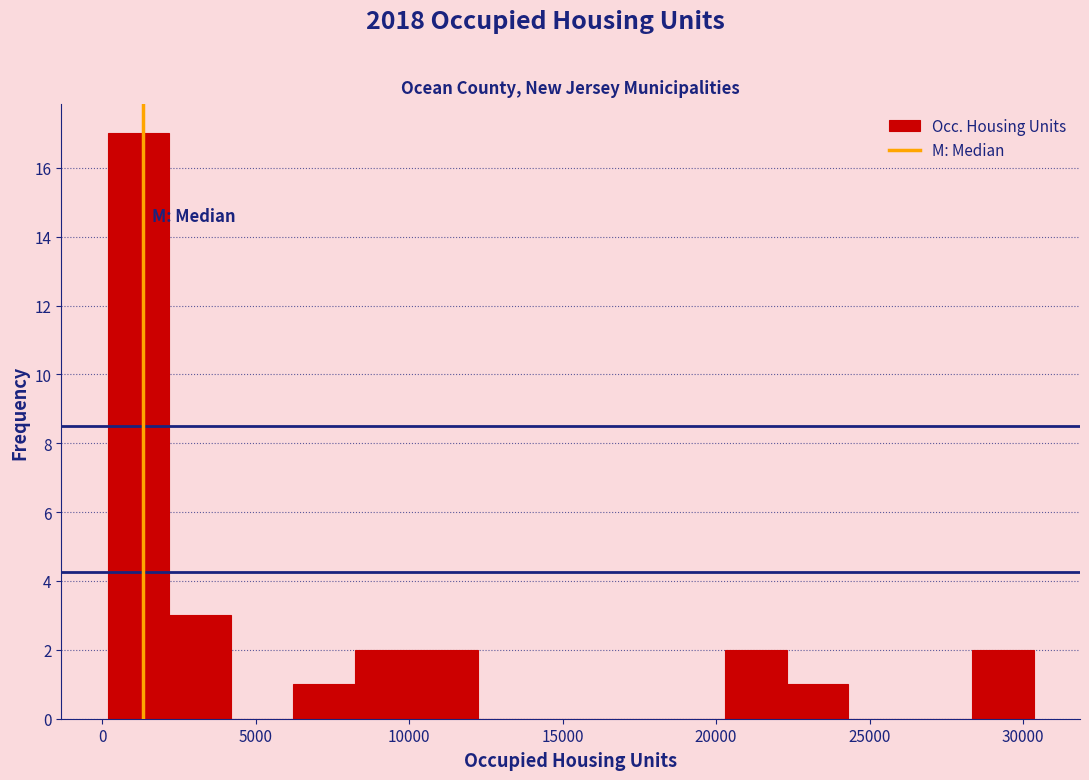

Which range on the x-axis has the tallest bar?

0 to 2000